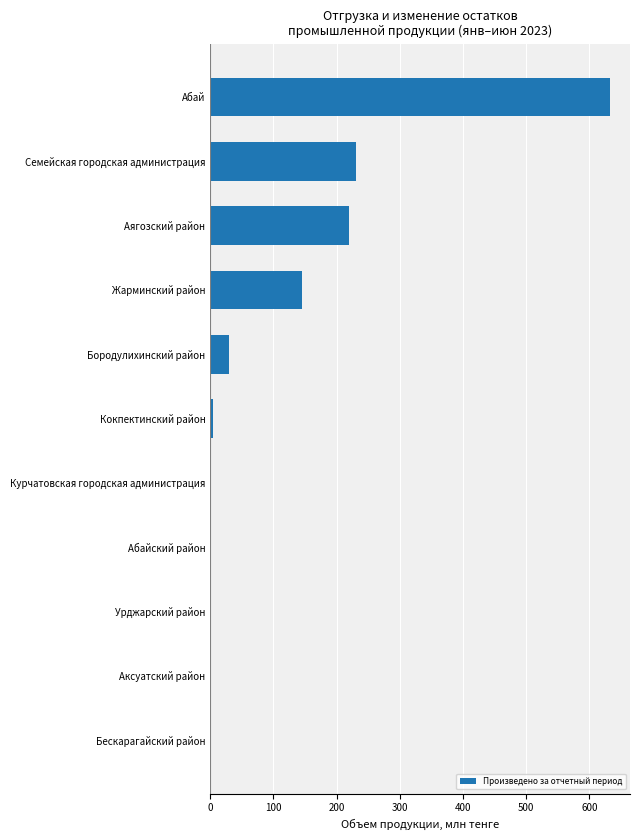

What is the maximum value shown in the chart?

632.5